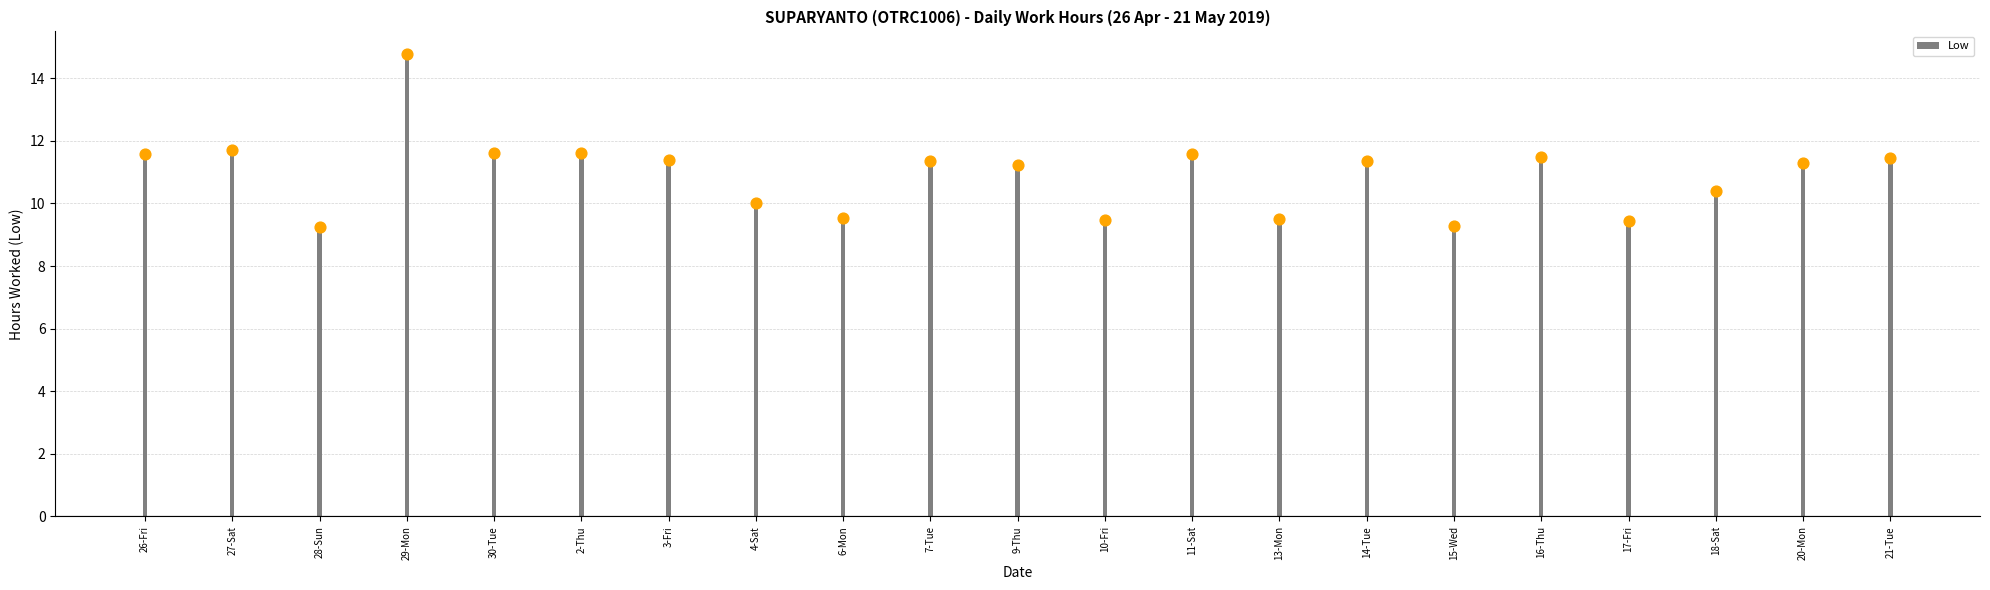

What is the change in value from 11-Sat to 15-Wed?

-2.3